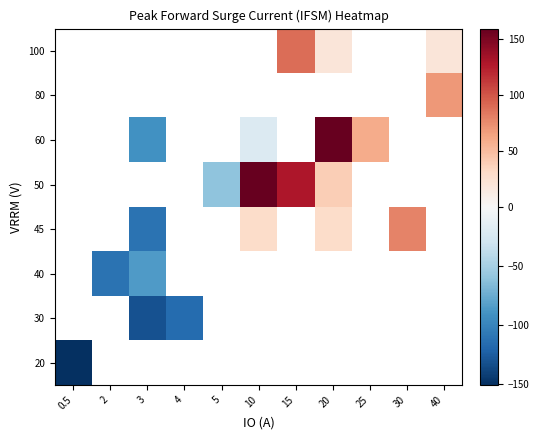

How many distinct data groups are displayed?

8